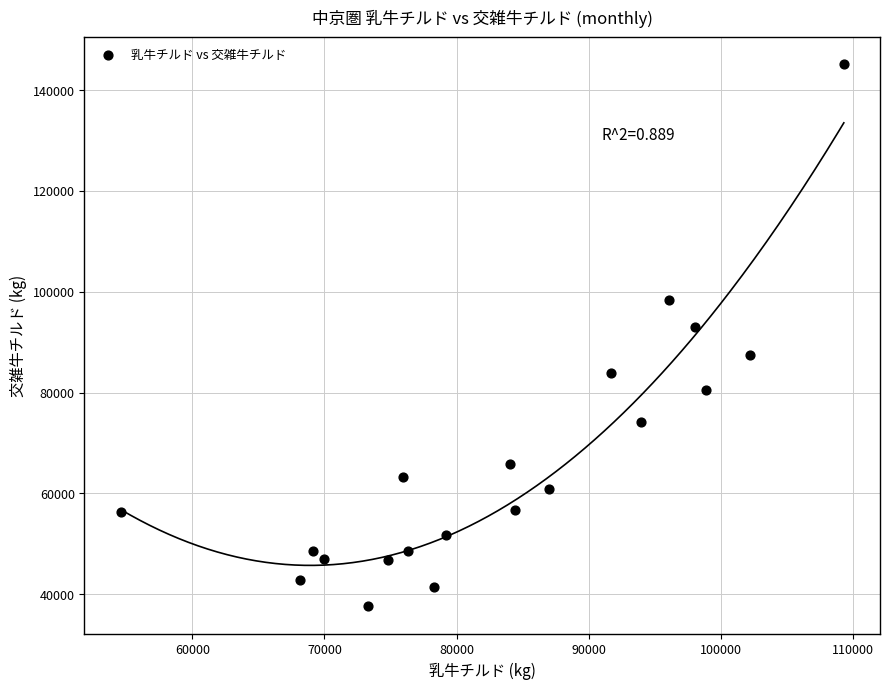

What Y value in the scatter plot is closest to 91322?

92899